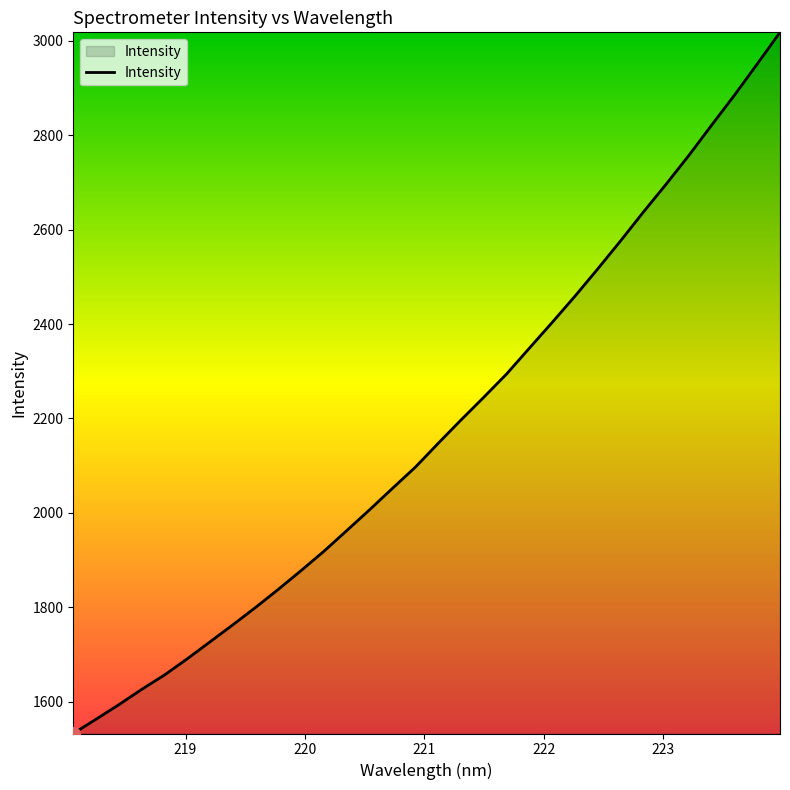

What is the minimum value shown in the chart?

1532.9